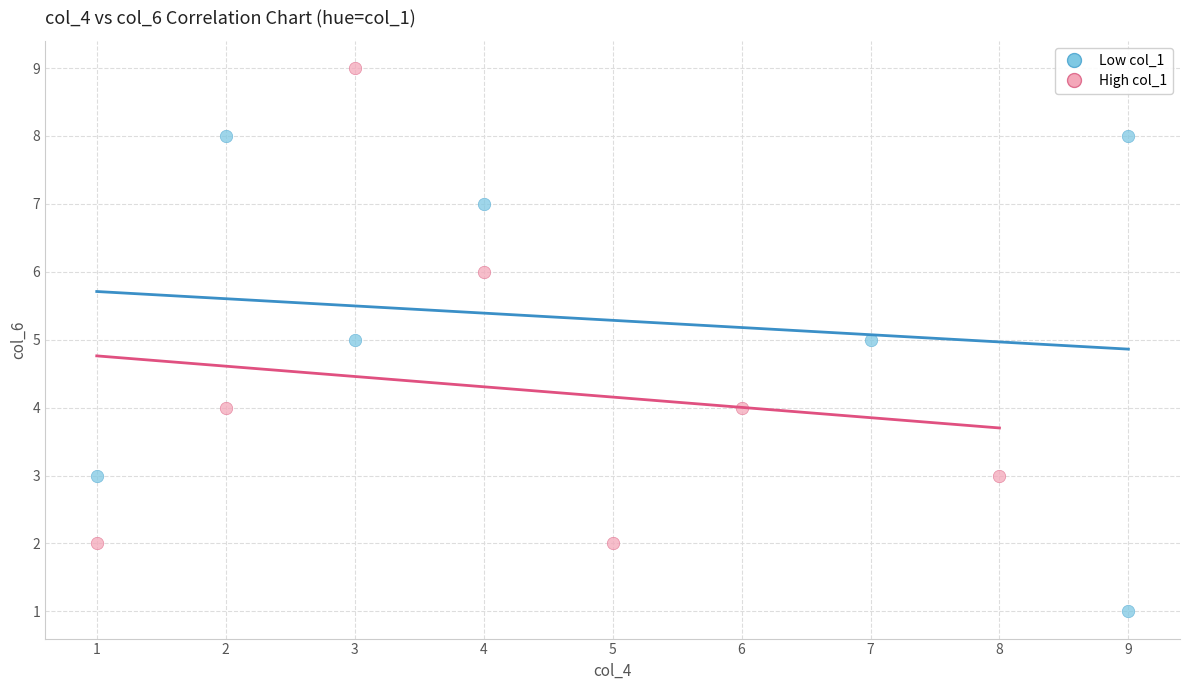

Which series contains the highest Y value?

High col_1